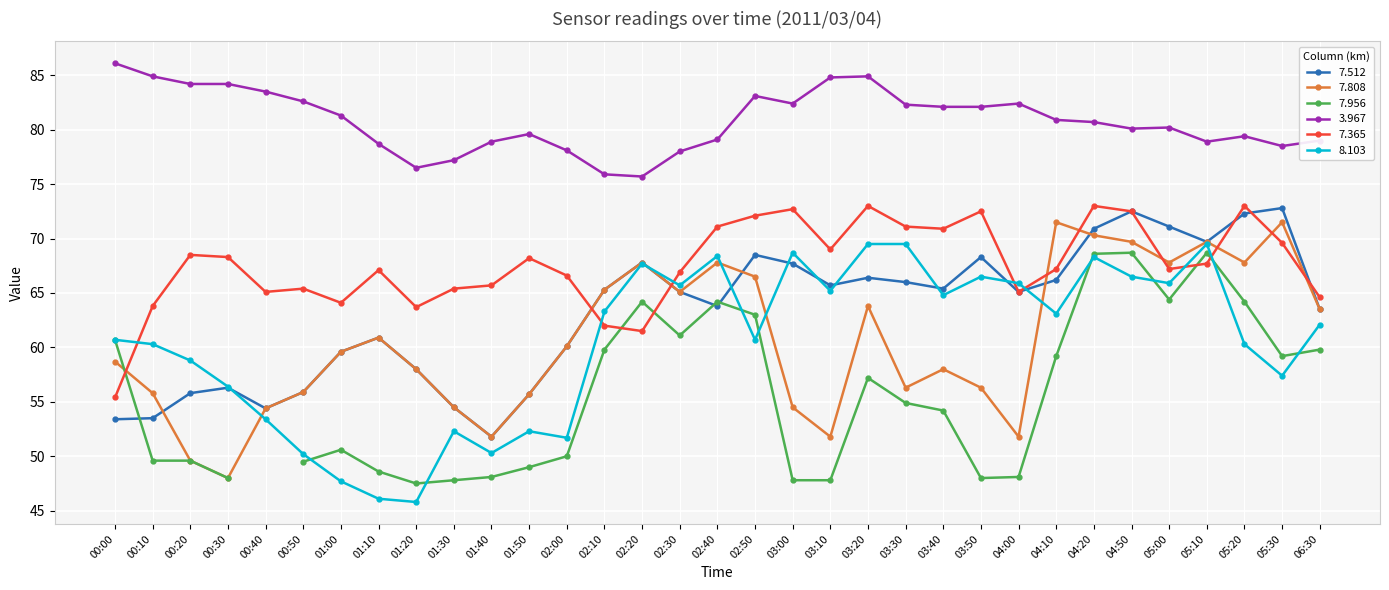

Which series changed the most between 01:50 and 02:30?

  8.103